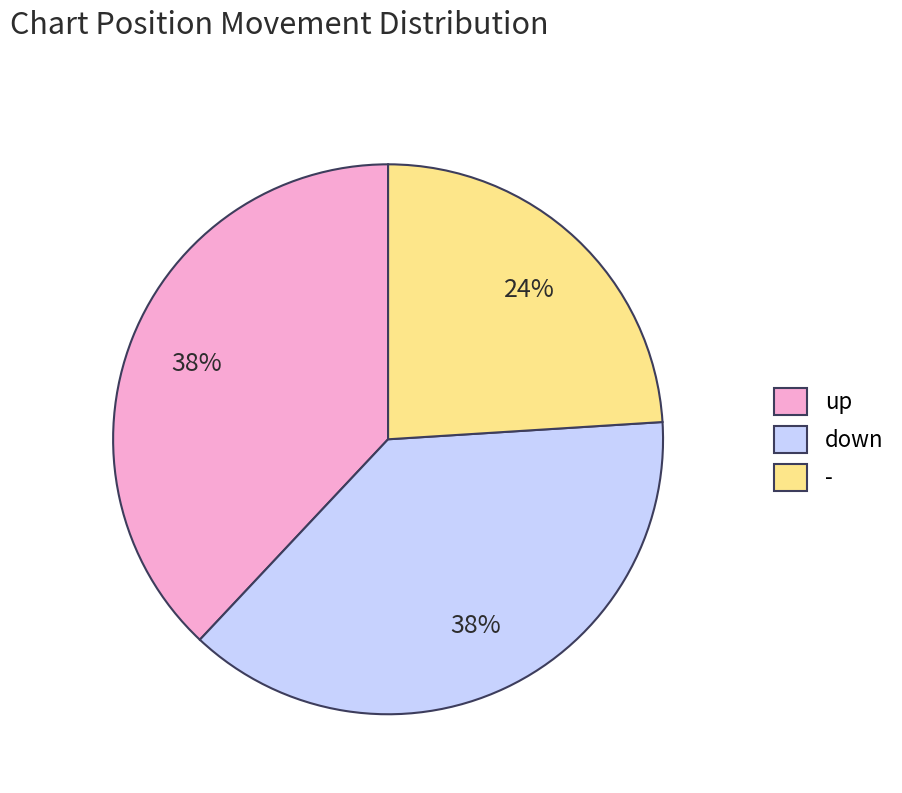

How many segments does this pie chart have?

3